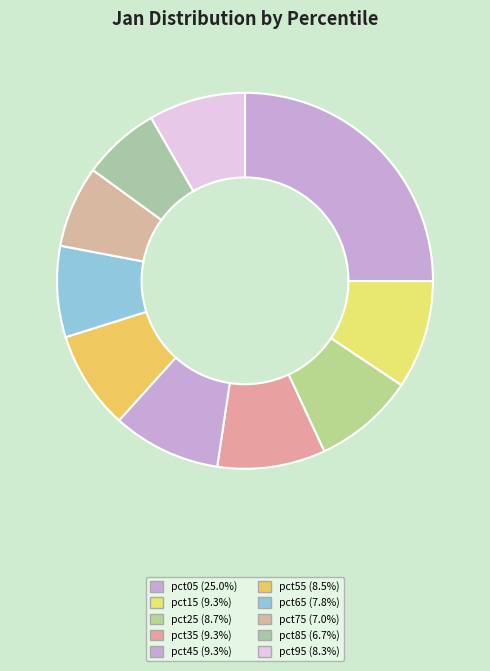

Rank the categories by value from highest to lowest.

pct05, pct15, pct45, pct35, pct25, pct55, pct95, pct65, pct75, pct85